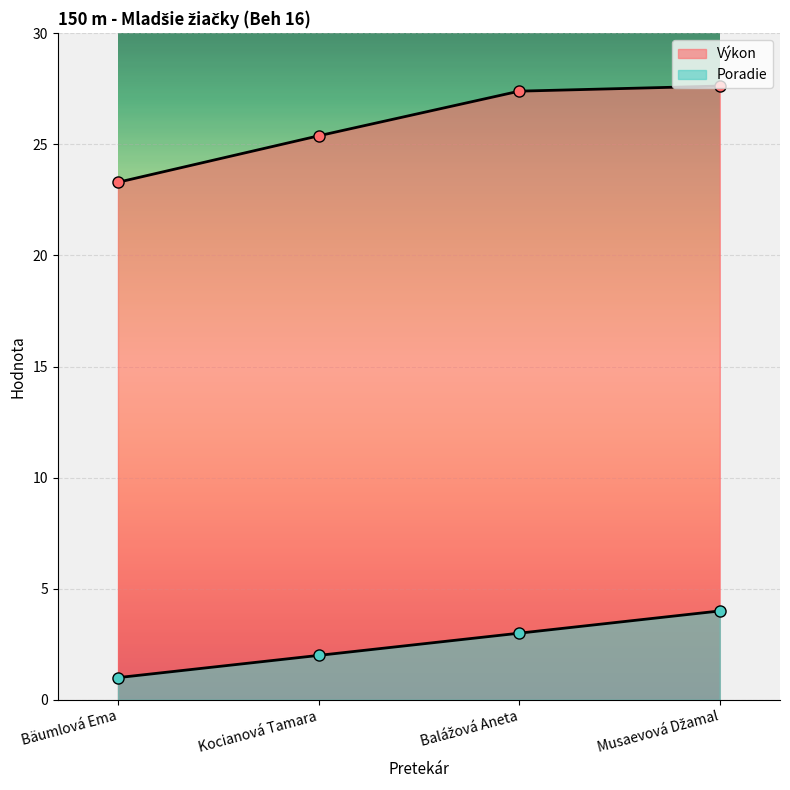

Rank the series by their maximum value, from highest to lowest.

Výkon, Poradie